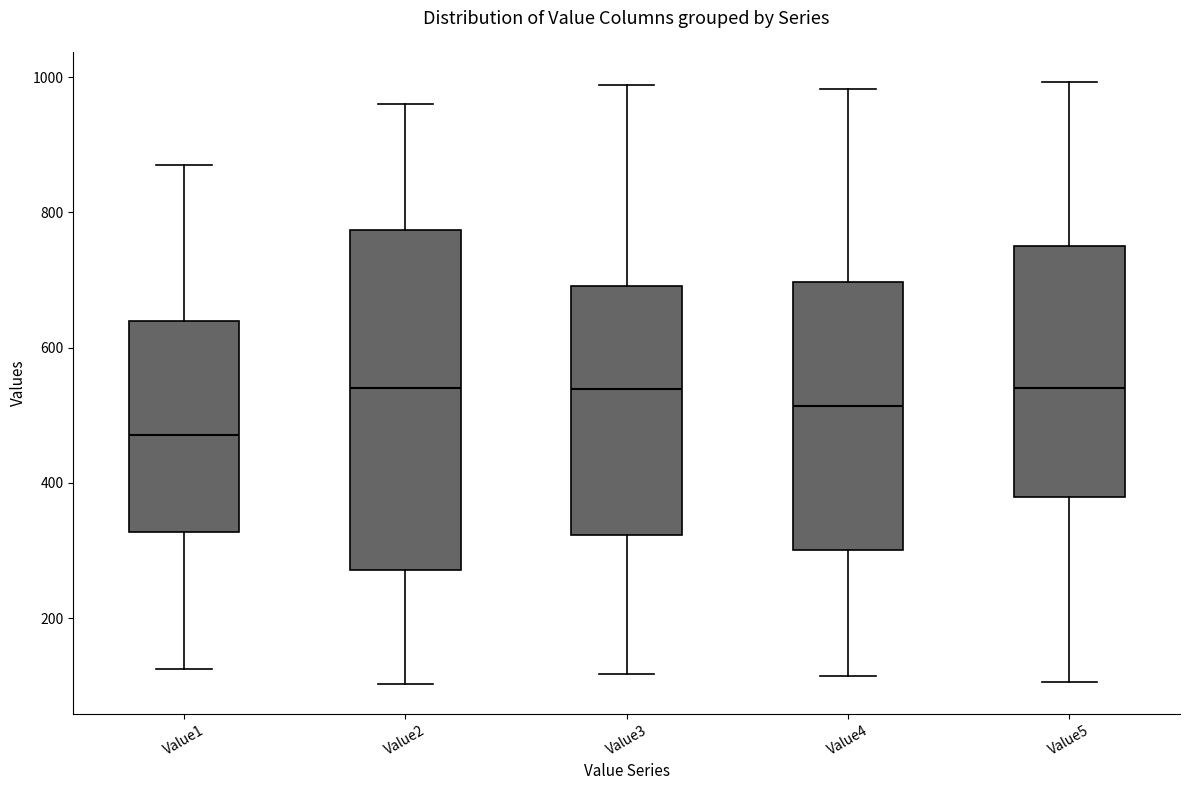

Reading left to right, transcribe this box plot: for each box, give where its median line is, the range the box spans, and where its two whiskers end, as read against the y-axis. The values are not printed on the chart, so give them approximately, as read against the axis.

Value1: median 480, box 320 to 640, whiskers 120 to 880
Value2: median 540, box 280 to 780, whiskers 100 to 960
Value3: median 540, box 320 to 700, whiskers 120 to 980
Value4: median 520, box 300 to 700, whiskers 120 to 980
Value5: median 540, box 380 to 760, whiskers 100 to 1000